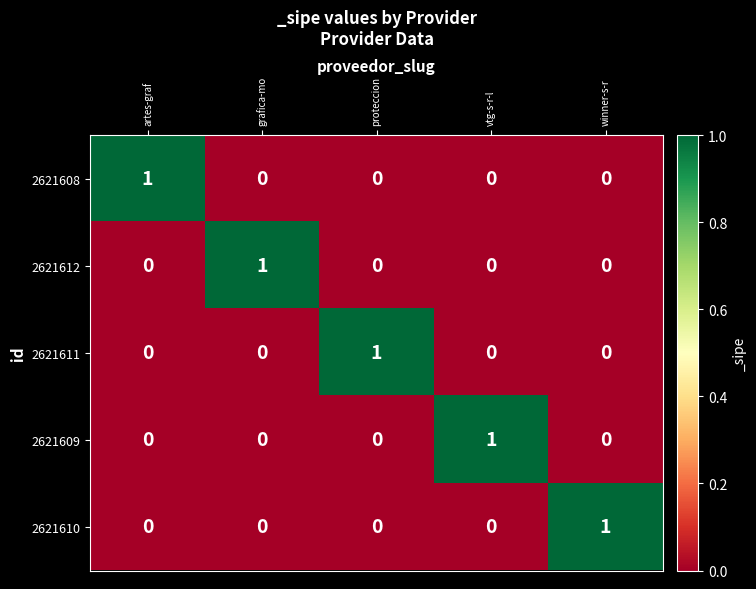

At how many categories does at least one series exceed 0?

5